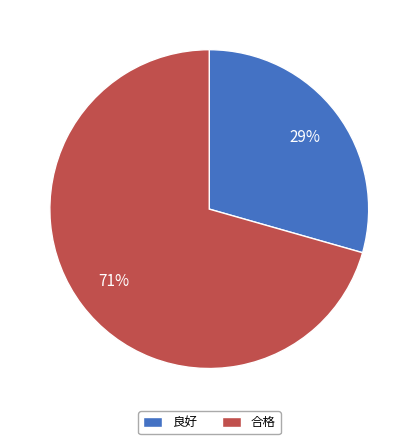

Which category has the biggest portion of the pie?

合格